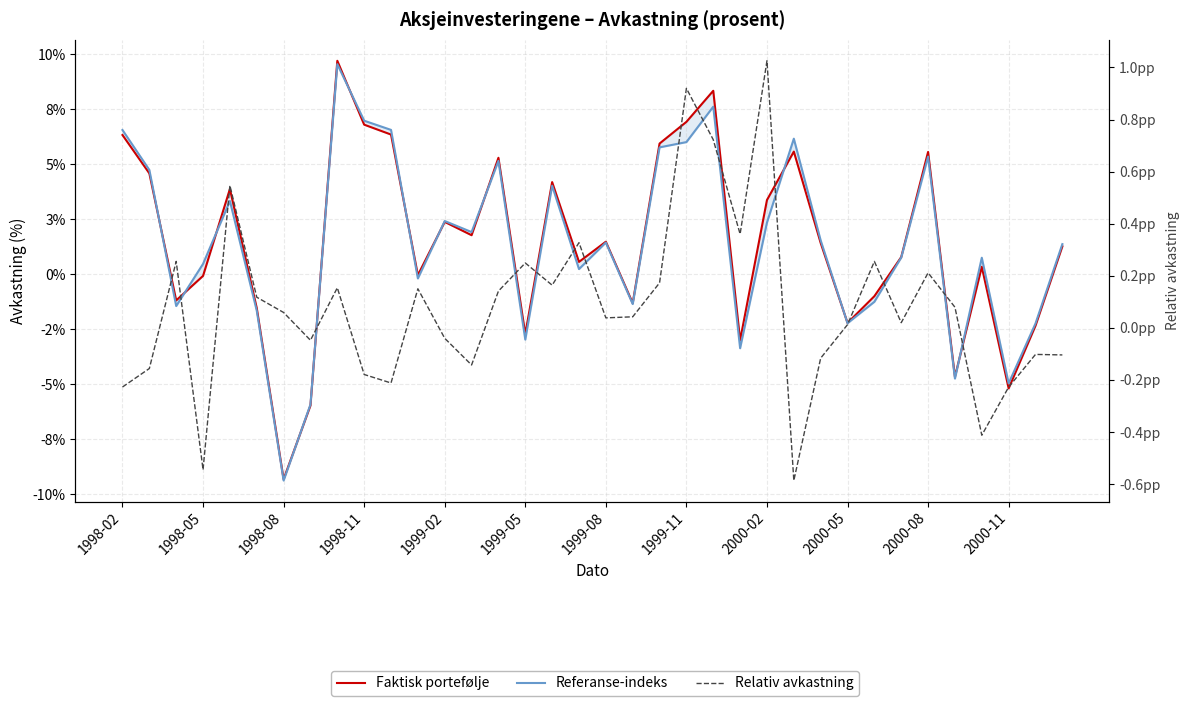

Which series changed the most between 14 and 27?

Faktisk portefølje